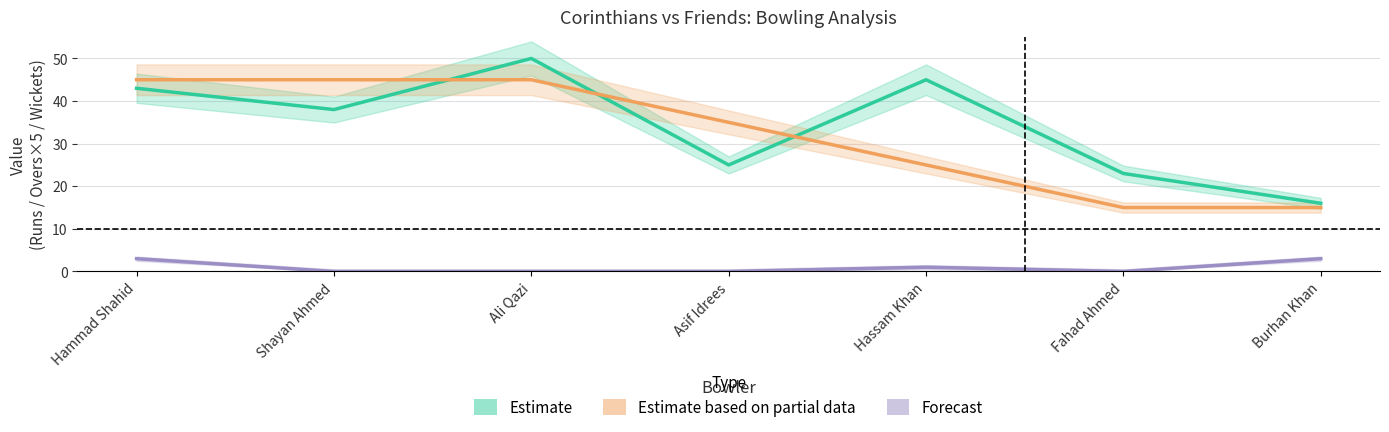

True or false: Forecast and Estimate intersect in this chart.

False